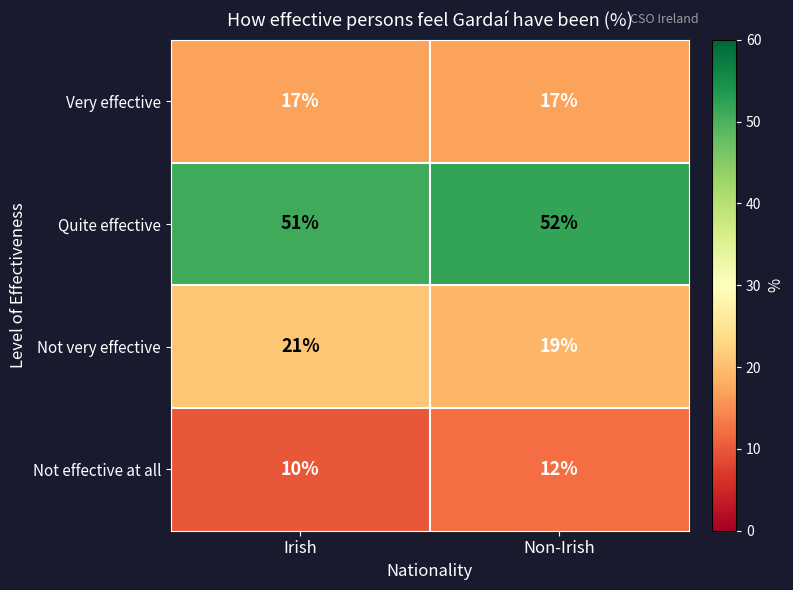

At how many categories does at least one series exceed 47?

2